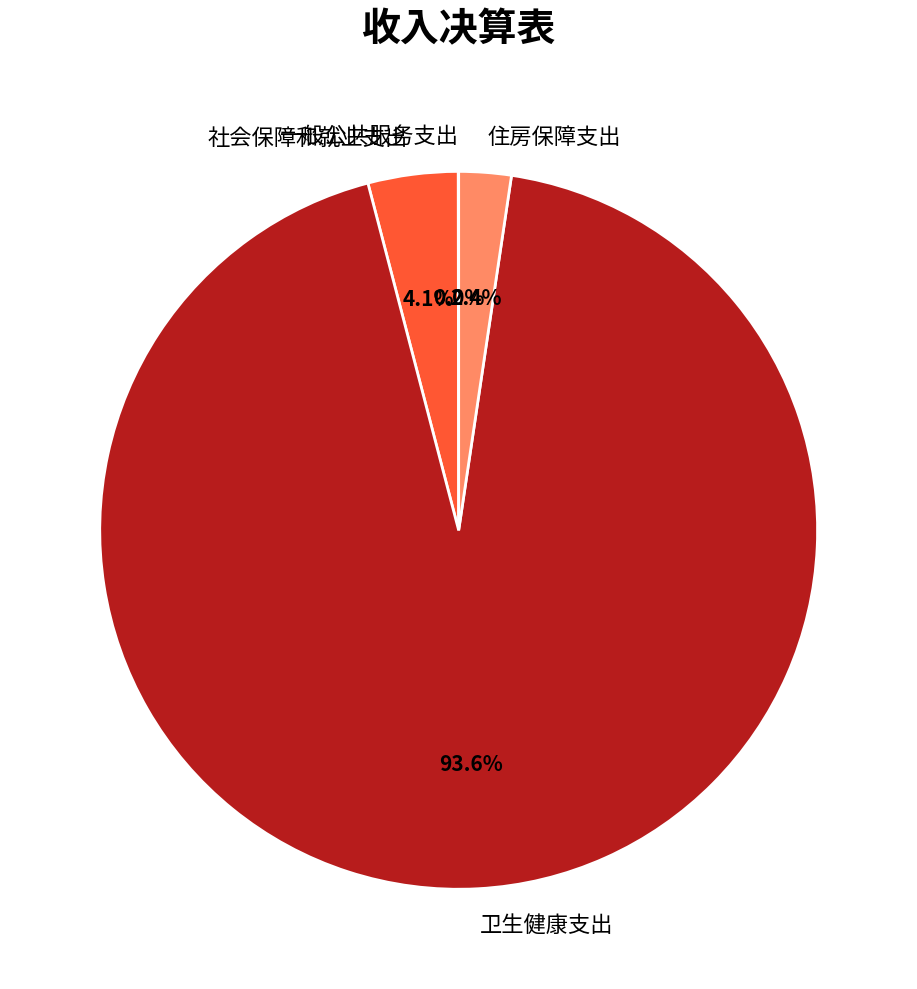

True or false: 卫生健康支出 accounts for 87% of the total.

False